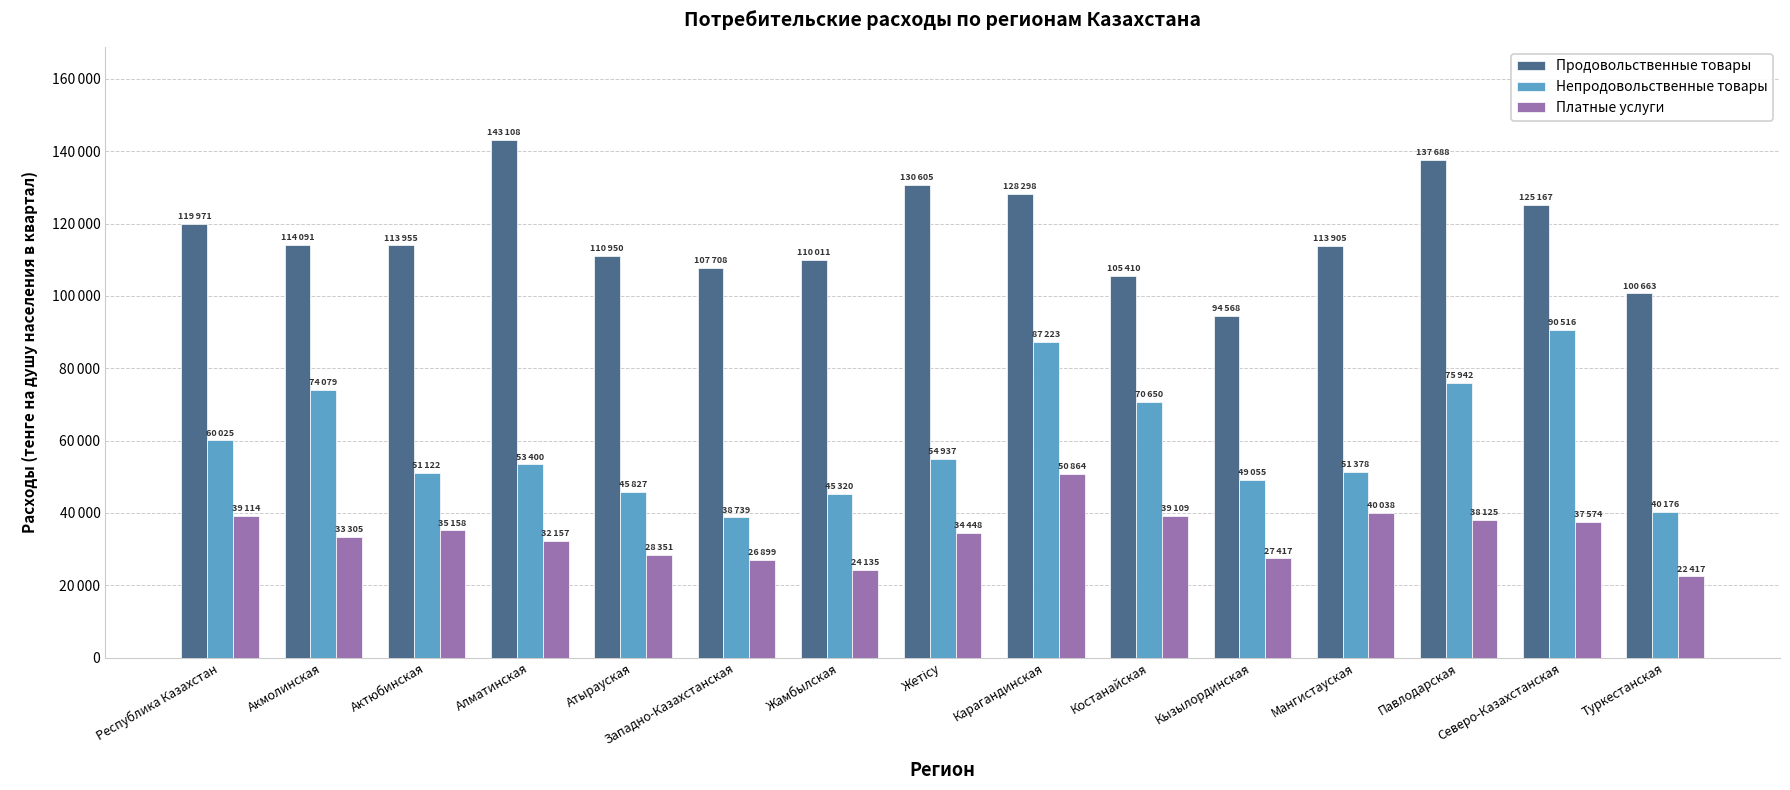

Reading left to right, what are all the values shown in this chart?

Продовольственные товары: 119971	114091	113955	143108	110950	107708	110011	130605	128298	105410	94568	113905	137688	125167	100663
Непродовольственные товары: 60025	74079	51122	53400	45827	38739	45320	54937	87223	70650	49055	51378	75942	90516	40176
Платные услуги: 39114	33305	35158	32157	28351	26899	24135	34448	50864	39109	27417	40038	38125	37574	22417